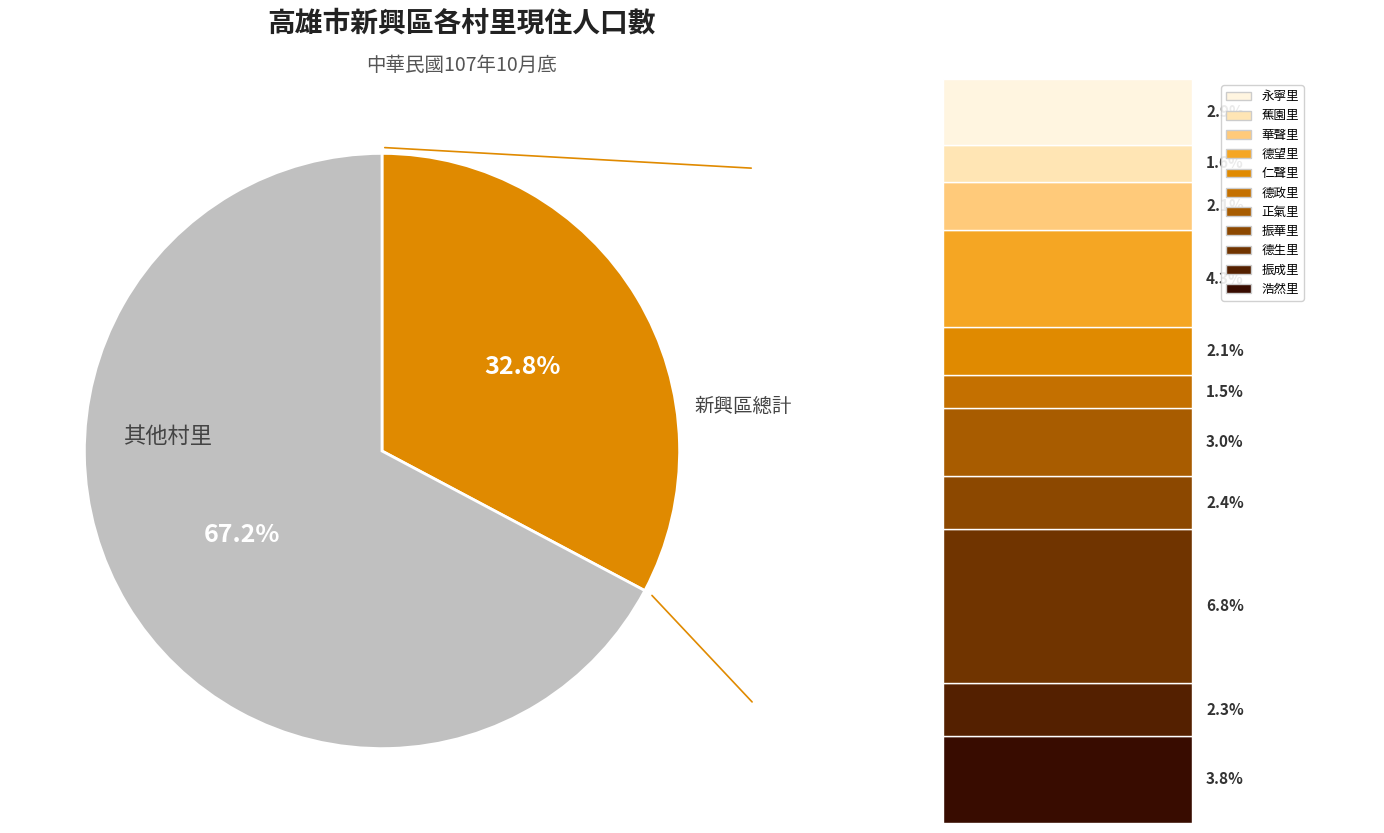

To the nearest percent, what is the average slice percentage?

50%